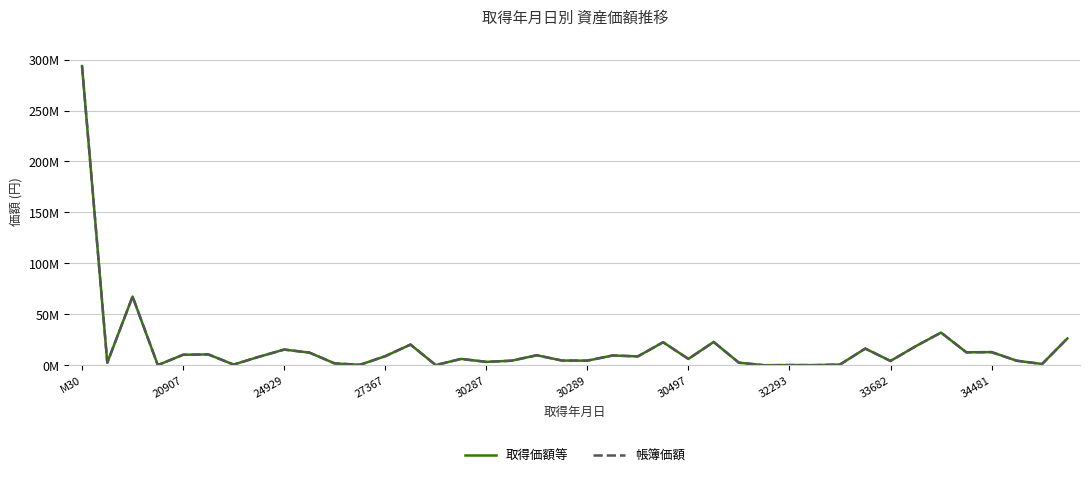

Does the chart display data point markers on the line(s)?

No